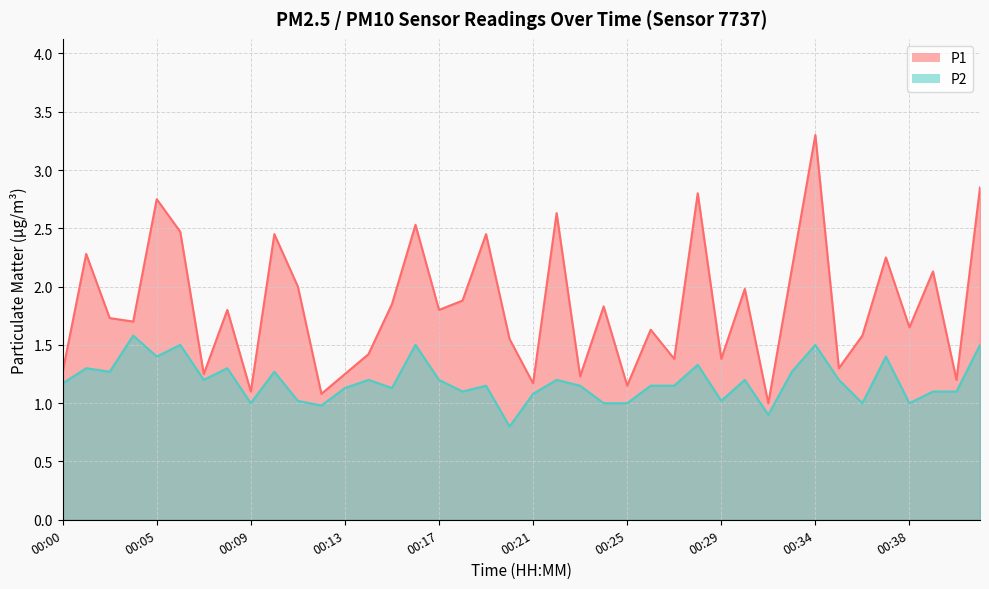

What is the sum of the P2 values at 00:26 and 00:24?

2.1